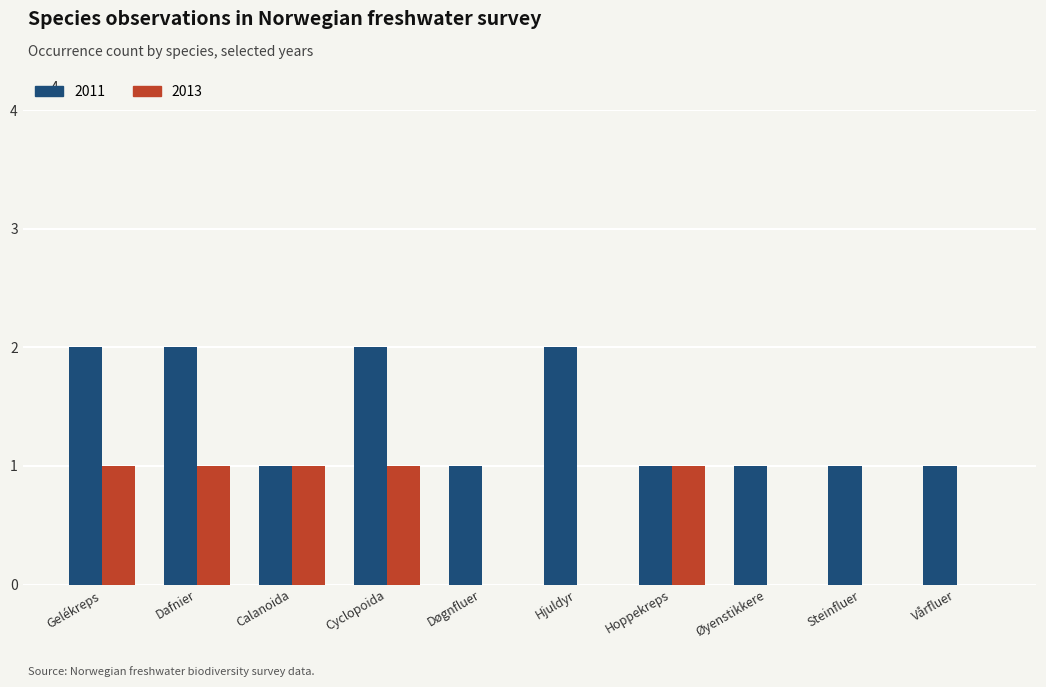

What is the maximum value for 2013?

1